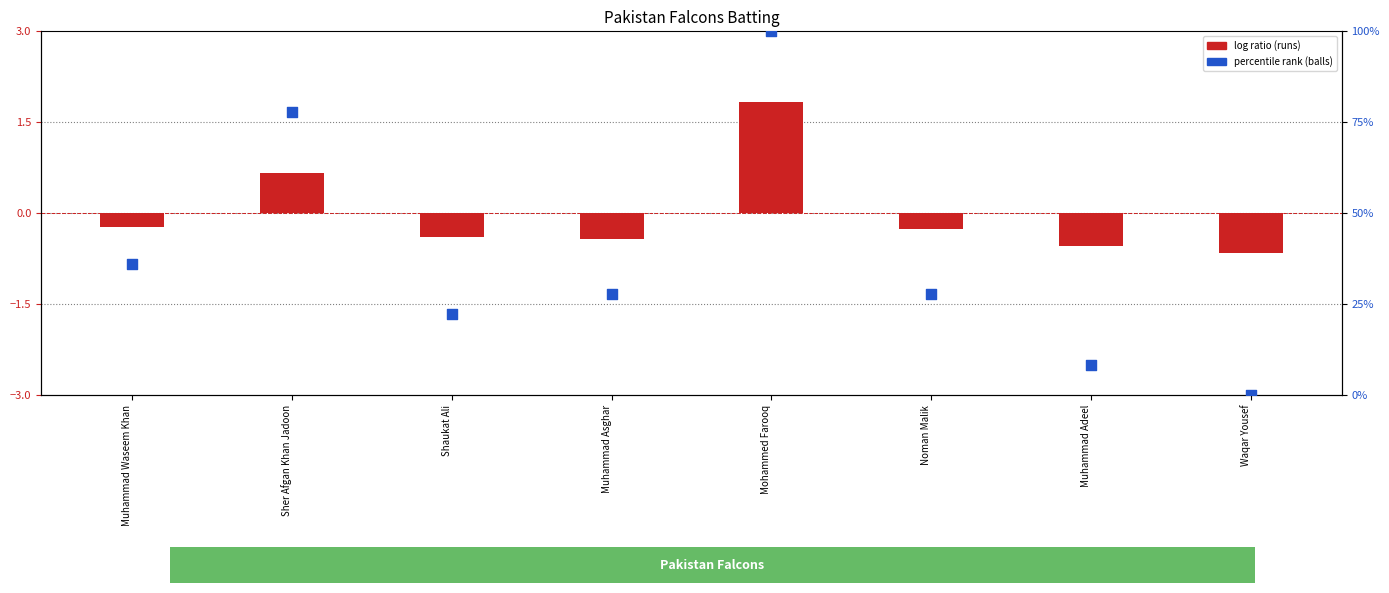

Which series has the largest total across all categories?

percentile rank (balls)